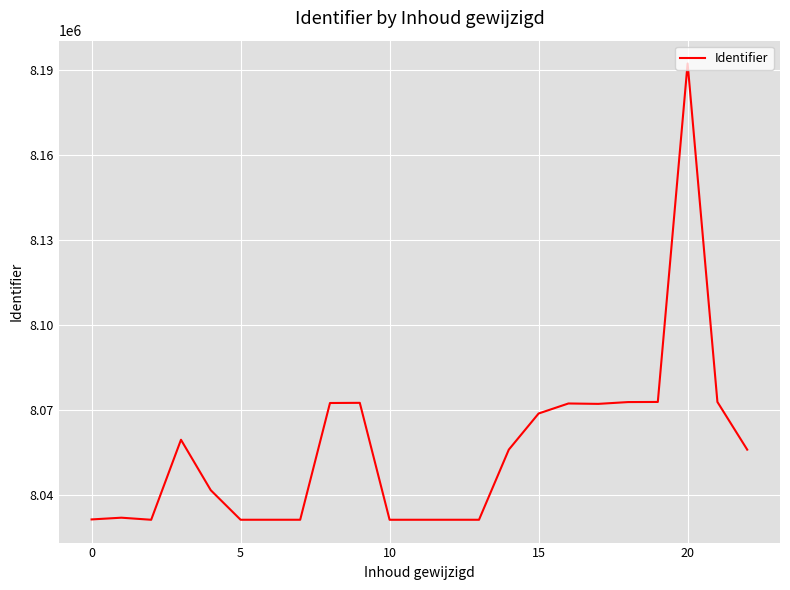

What is the difference between the maximum and minimum values?

160974